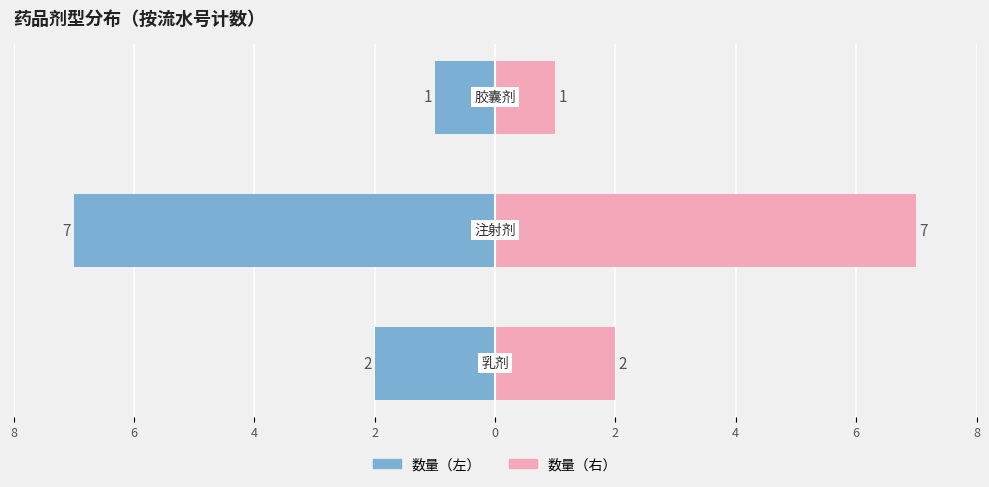

What is the sum of the 数量（左） values at 4 and 2?

-9